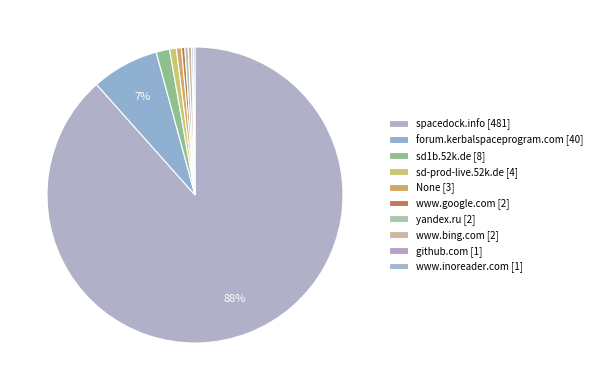

Rank the categories by value from lowest to highest.

github.com, www.inoreader.com, www.google.com, yandex.ru, www.bing.com, None, sd-prod-live.52k.de, sd1b.52k.de, forum.kerbalspaceprogram.com, spacedock.info